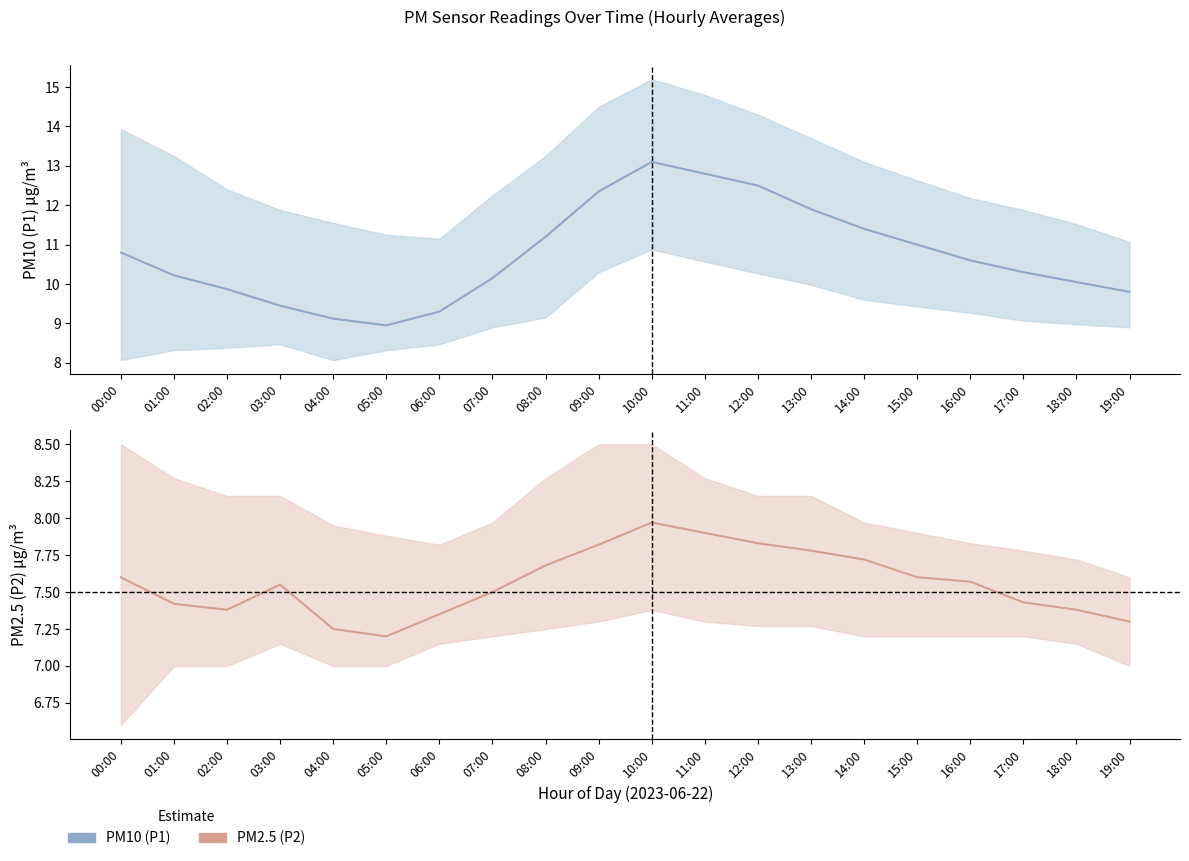

Which series has the largest total across all categories?

P1 mean